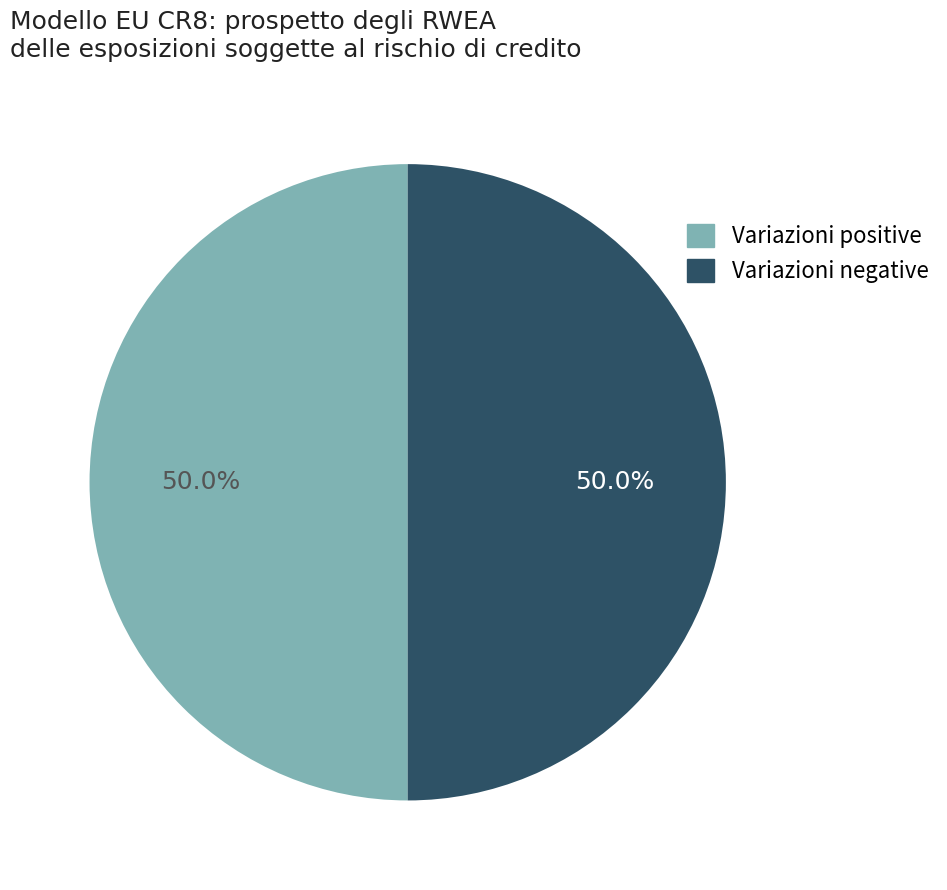

How many slices are in this pie chart?

2